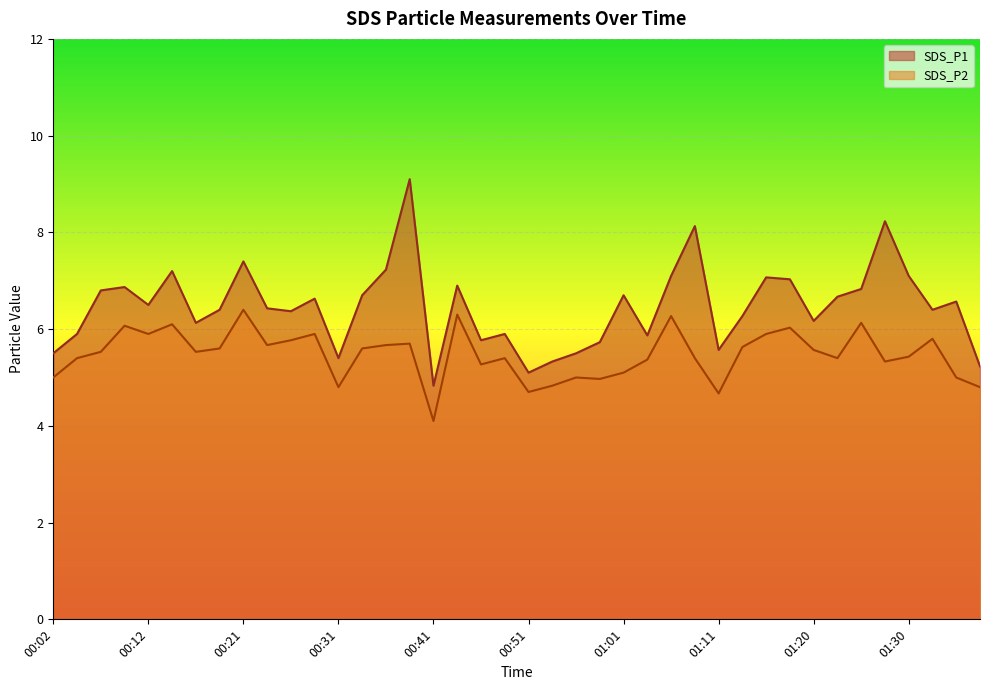

What is the approximate value of SDS_P2 at 01:16?

5.9